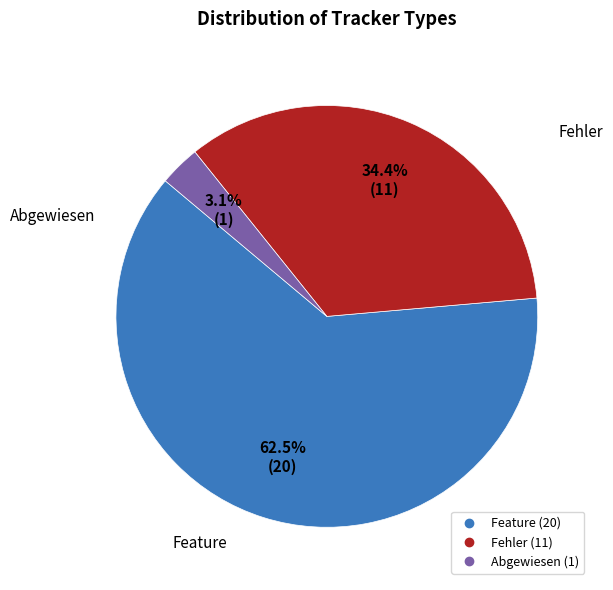

To the nearest percent, what is the average slice percentage?

33%